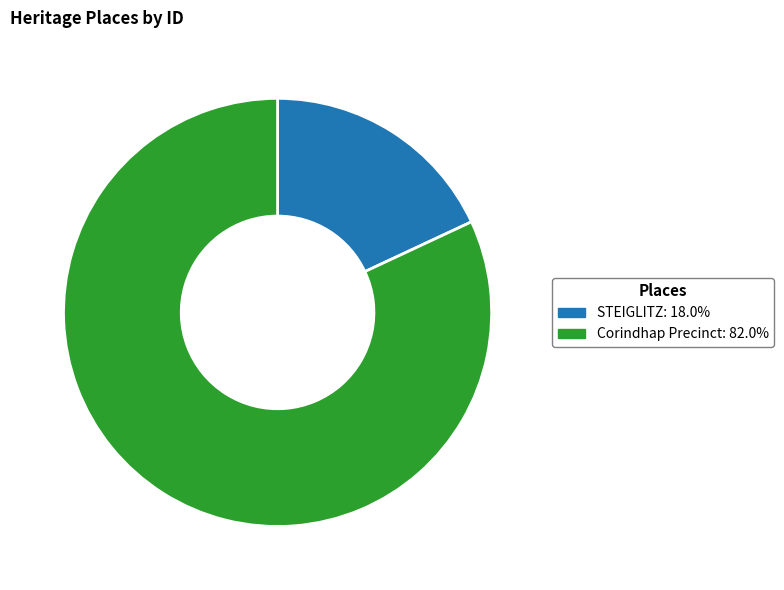

Is there any slice that represents more than half of the pie?

Yes